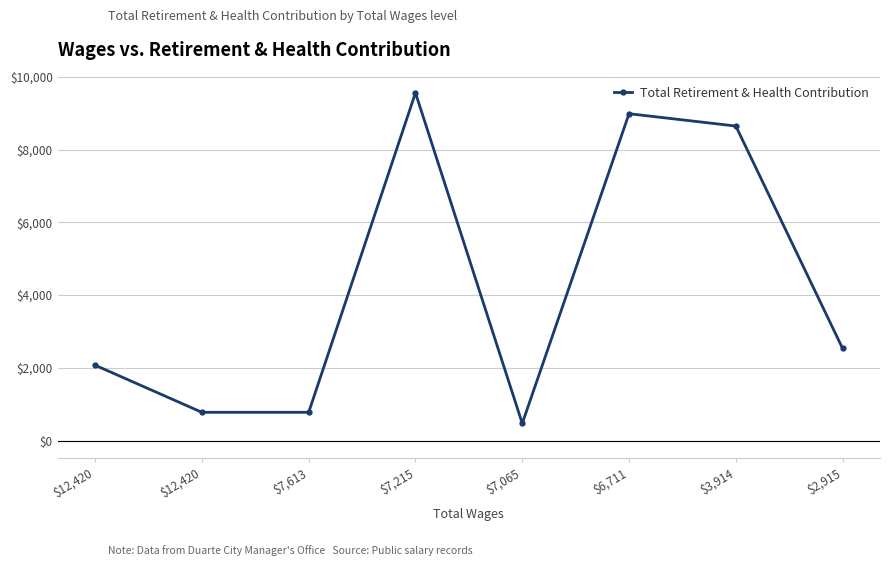

What is the ratio of the value at $12,420 to the value at $7,613?

2.7